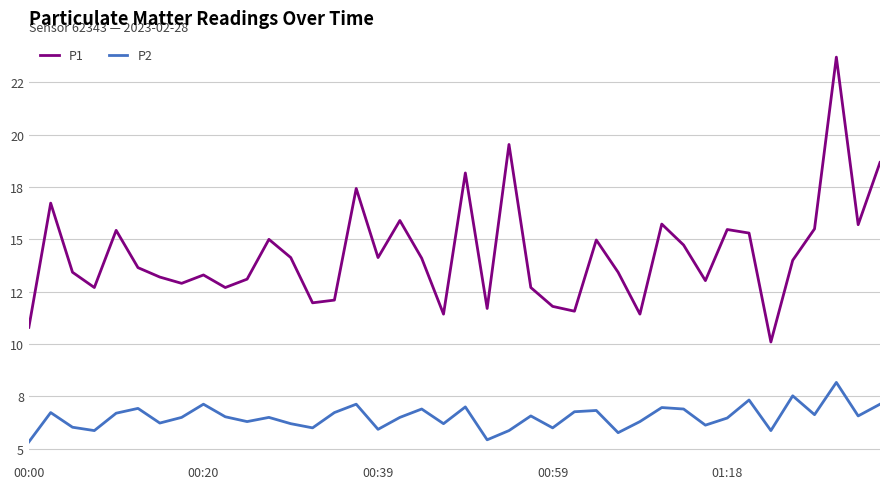

Rank the series by their maximum value, from lowest to highest.

P2, P1